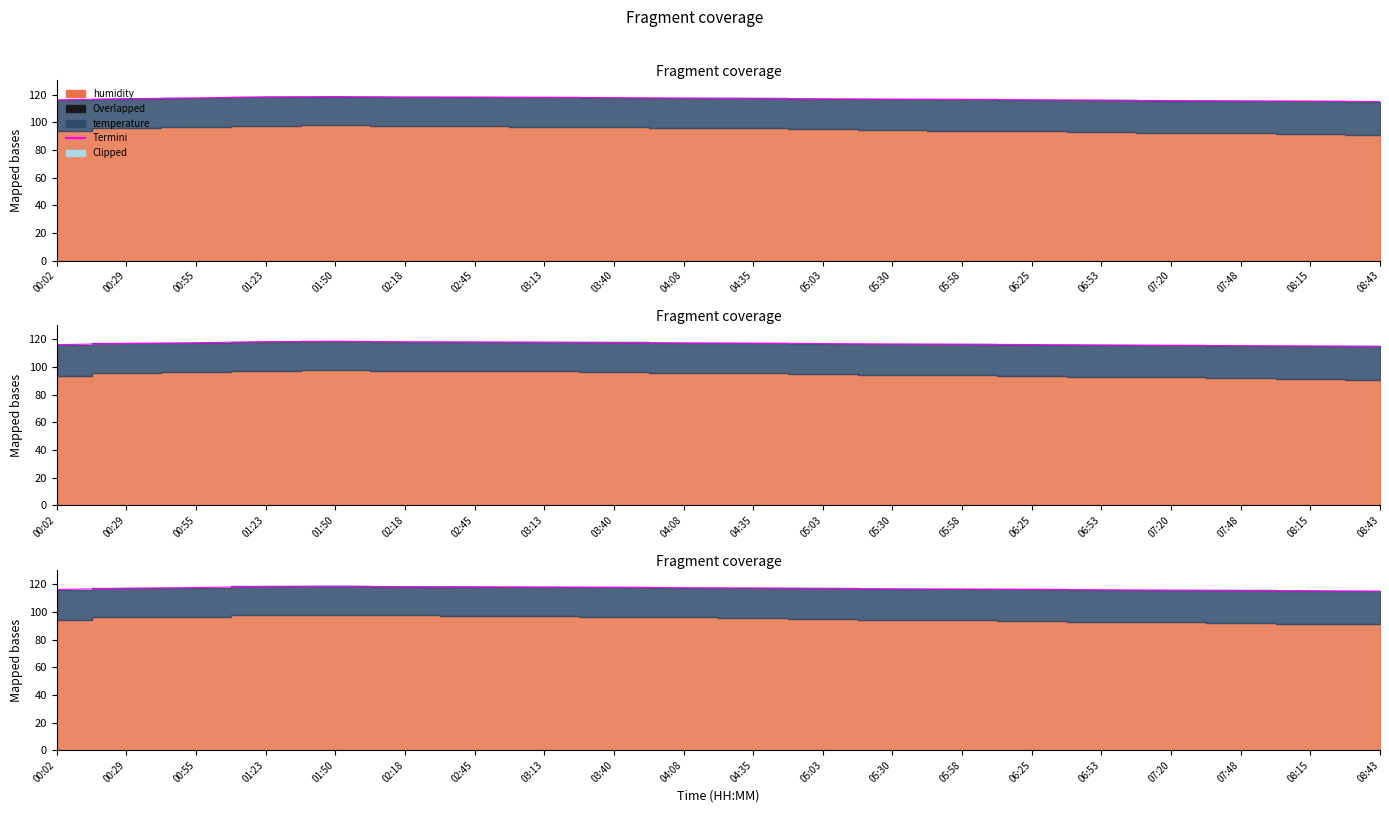

The chart shows a value of 192.4 at 05:30. True or false?

False